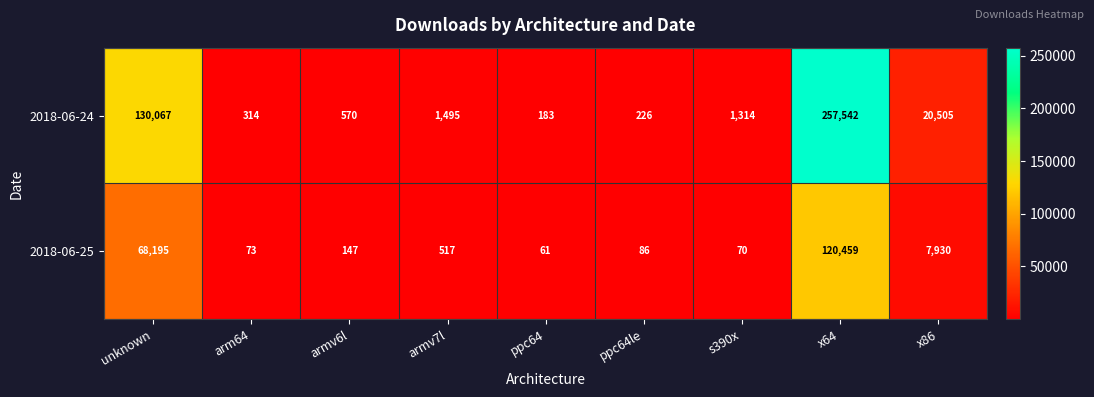

Reading left to right, transcribe all the data shown in this chart.

2018-06-24: unknown=130067	arm64=314	armv6l=570	armv7l=1495	ppc64=183	ppc64le=226	s390x=1314	x64=257542	x86=20505
2018-06-25: unknown=68195	arm64=73	armv6l=147	armv7l=517	ppc64=61	ppc64le=86	s390x=70	x64=120459	x86=7930